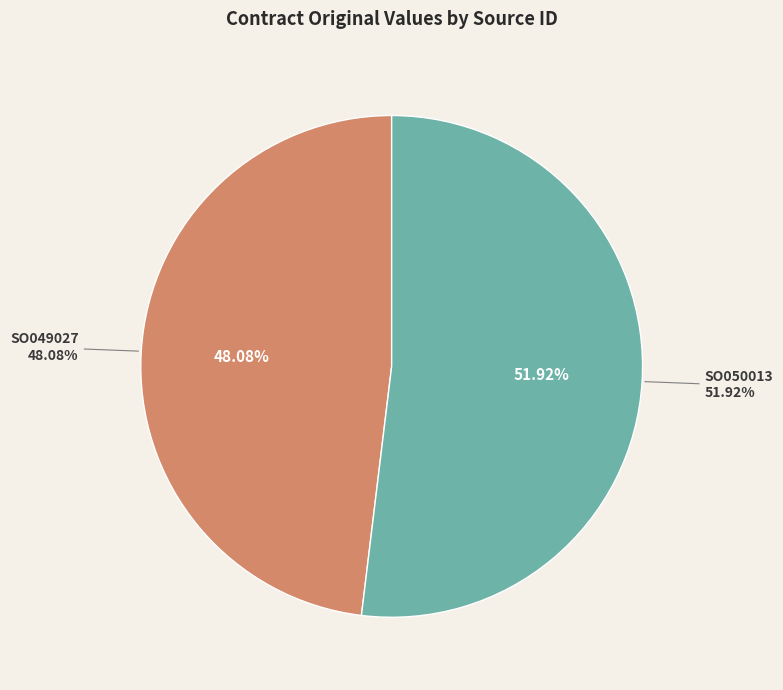

Is there any slice that represents more than half of the pie?

Yes